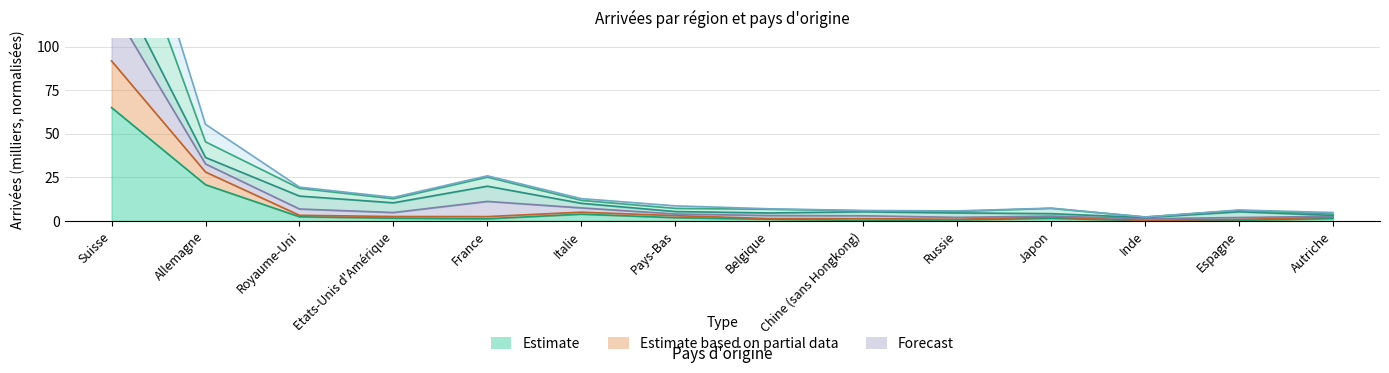

Does the chart display data point markers on the line(s)?

No